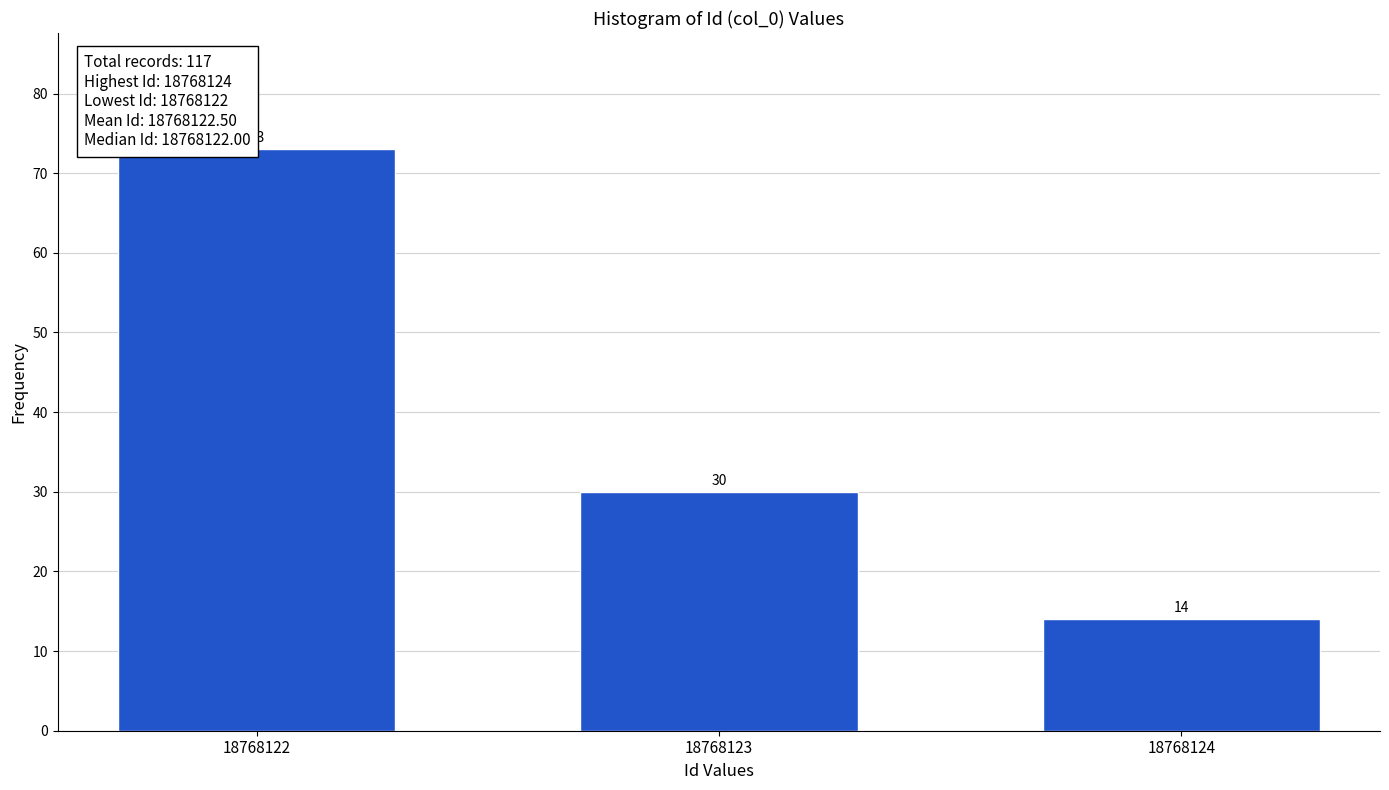

Reading left to right, extract all data points from this chart.

73	30	14